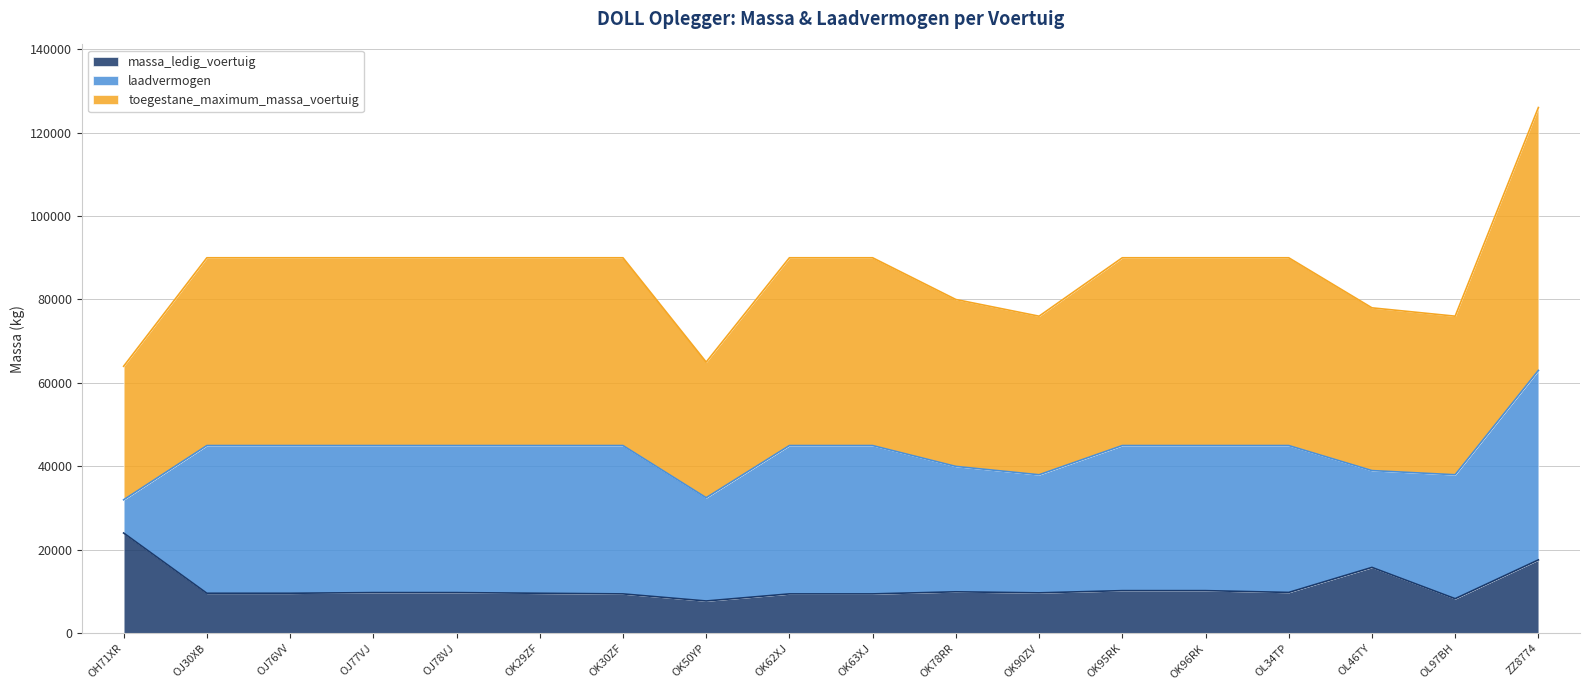

The value of massa_ledig_voertuig at OJ77VJ is 9760. True or false?

True